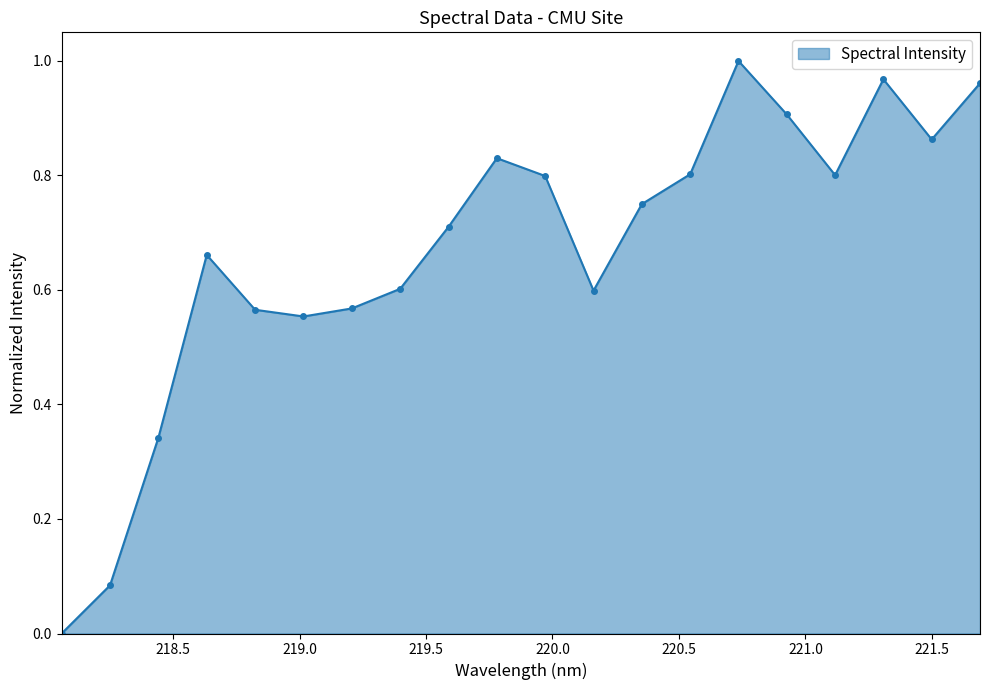

What is the sum of all values?

13.4